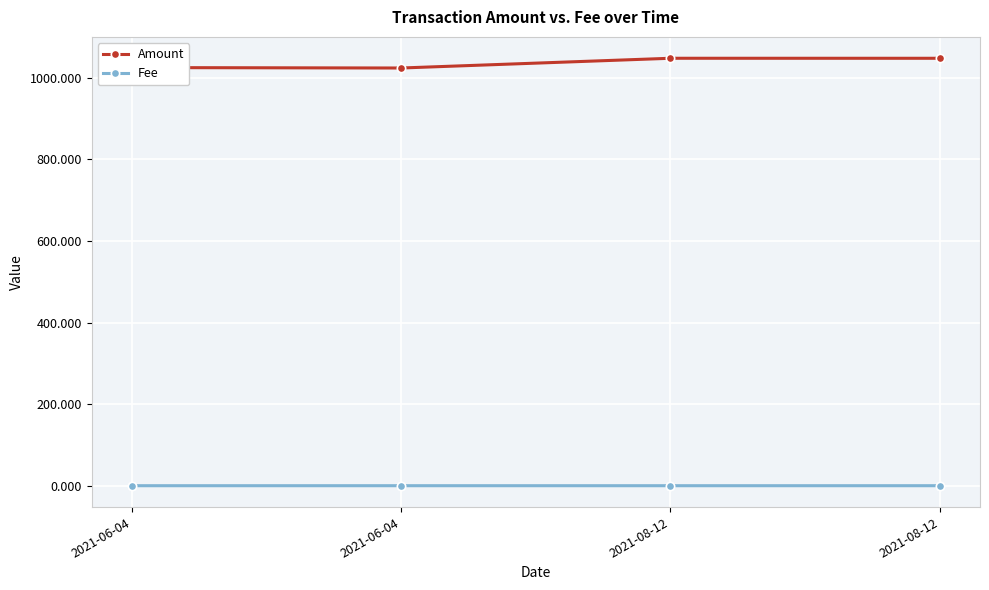

Rank the series by their maximum value, from highest to lowest.

Amount, Fee